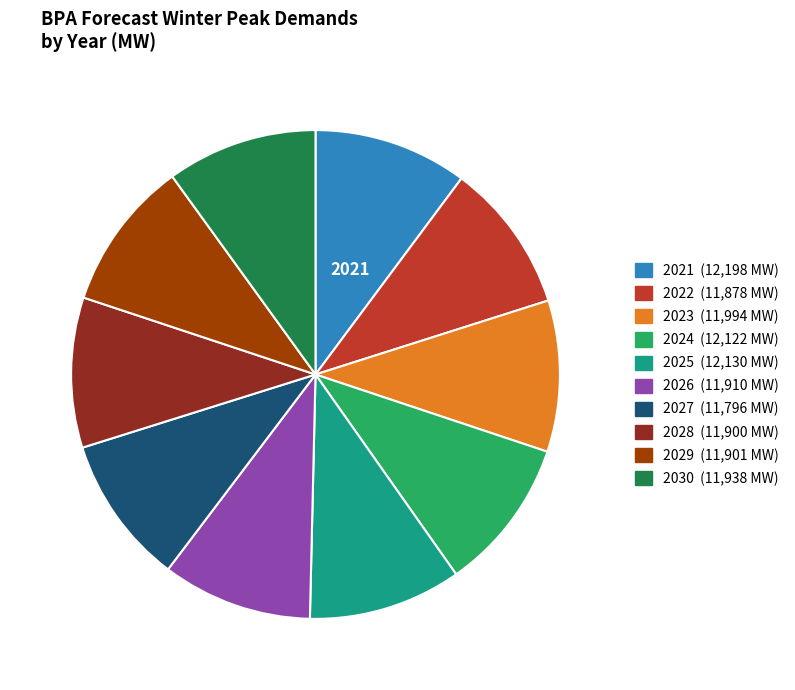

What is the ratio of the value at 2025 to the value at 2028?

1.0